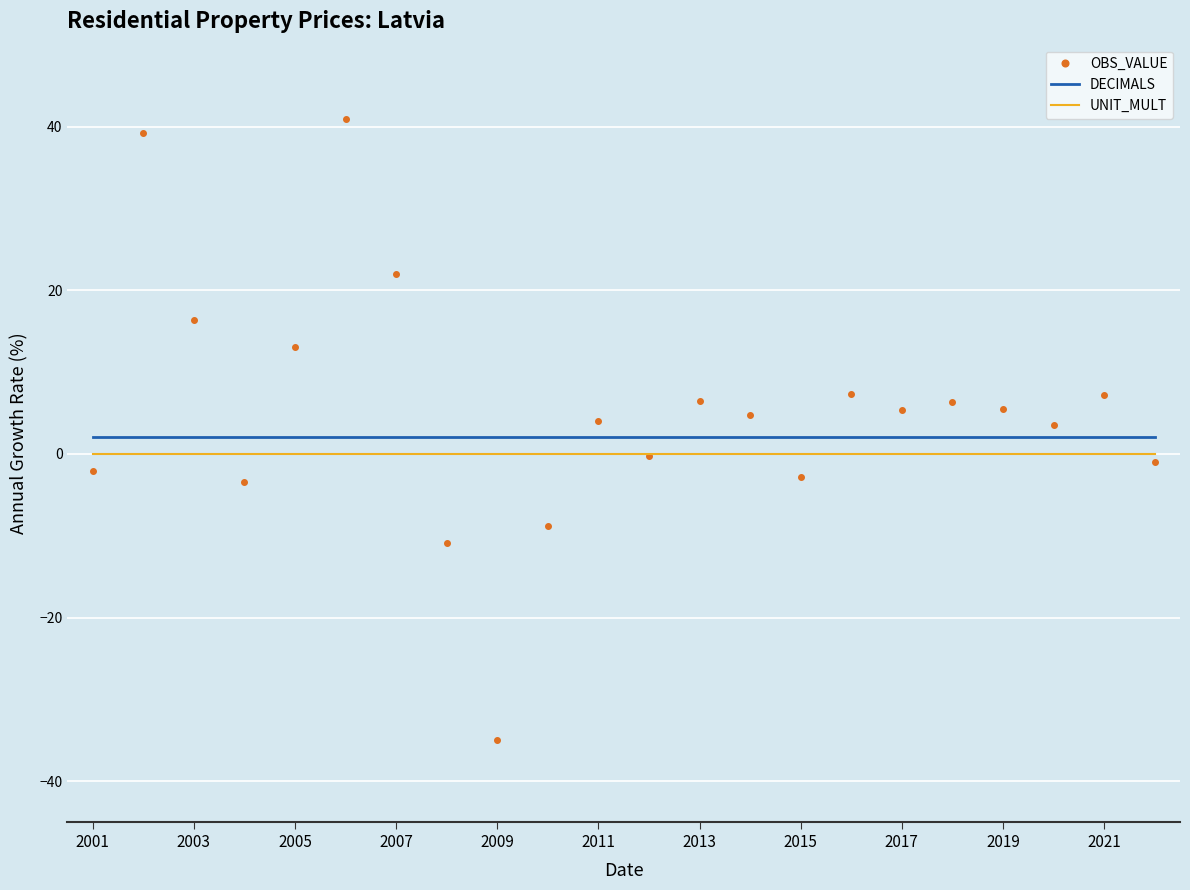

Which series has the largest range (max minus min)?

OBS_VALUE